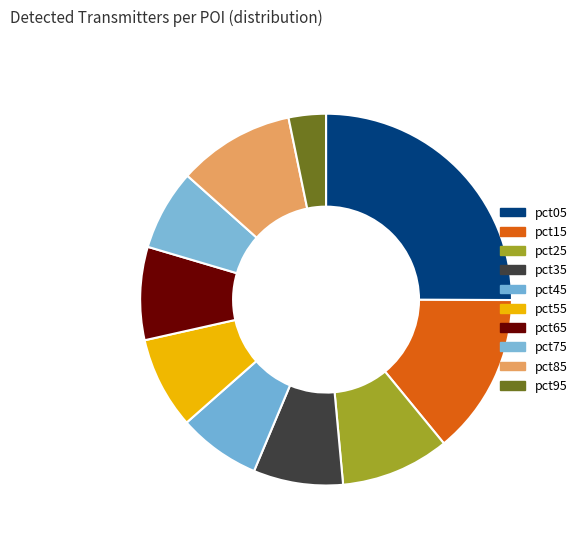

Is pct15 the majority of the pie?

No